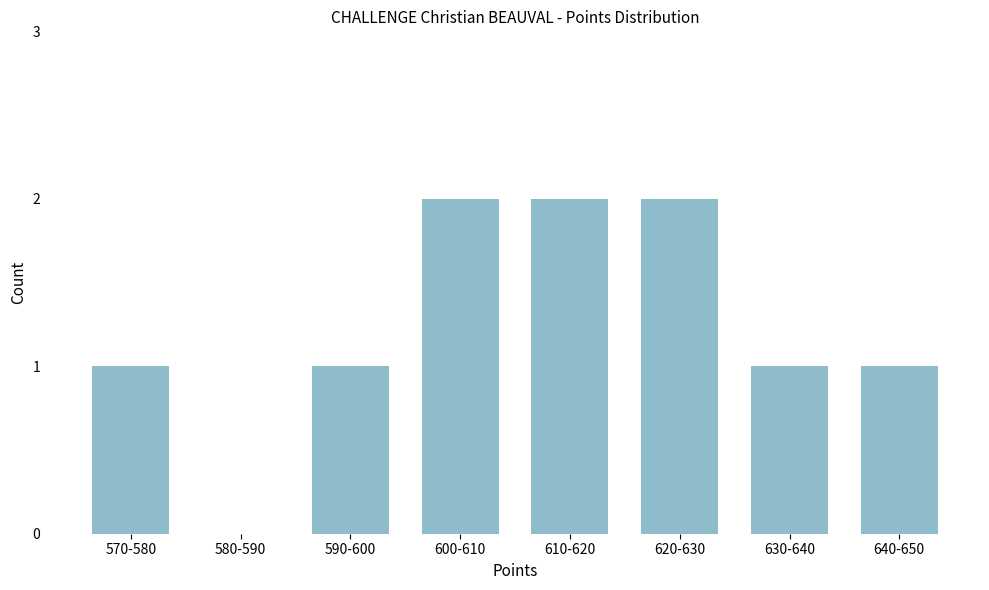

Reading left to right, extract all data points from this chart.

570-580=1	580-590=0	590-600=1	600-610=2	610-620=2	620-630=2	630-640=1	640-650=1